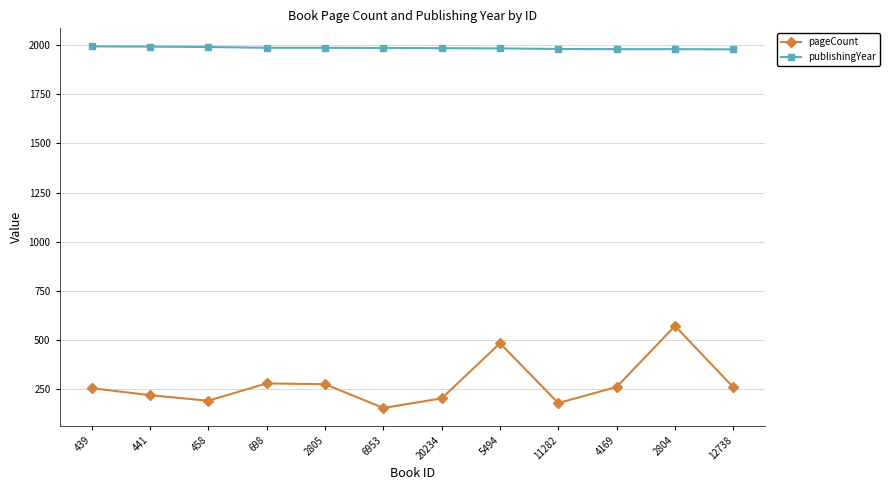

True or false: pageCount has more than 1 interior local peaks.

True